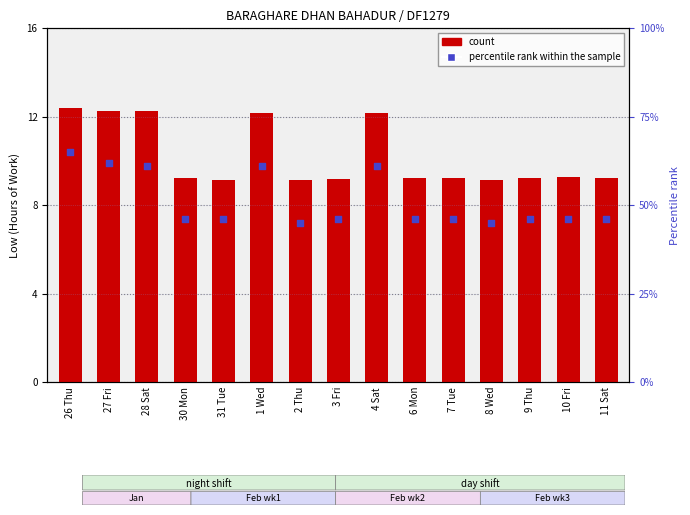

Which series reaches the maximum Y coordinate?

percentile rank within the sample